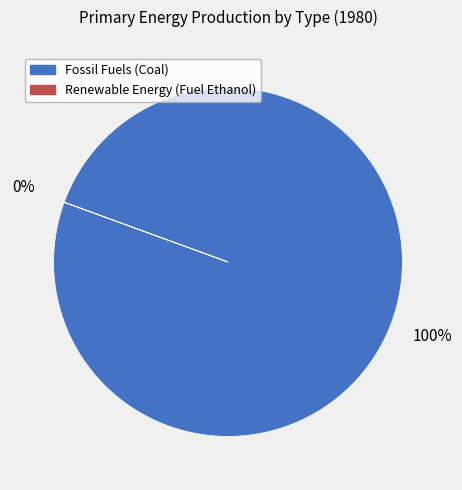

What is the largest slice in the pie chart?

Fossil Fuels (Coal)